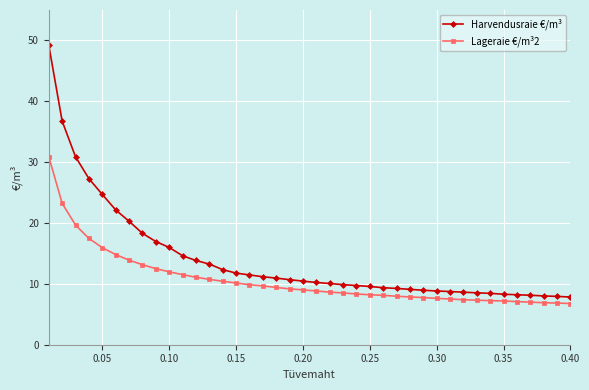

Which series has the largest total across all categories?

Harvendusraie €/m³